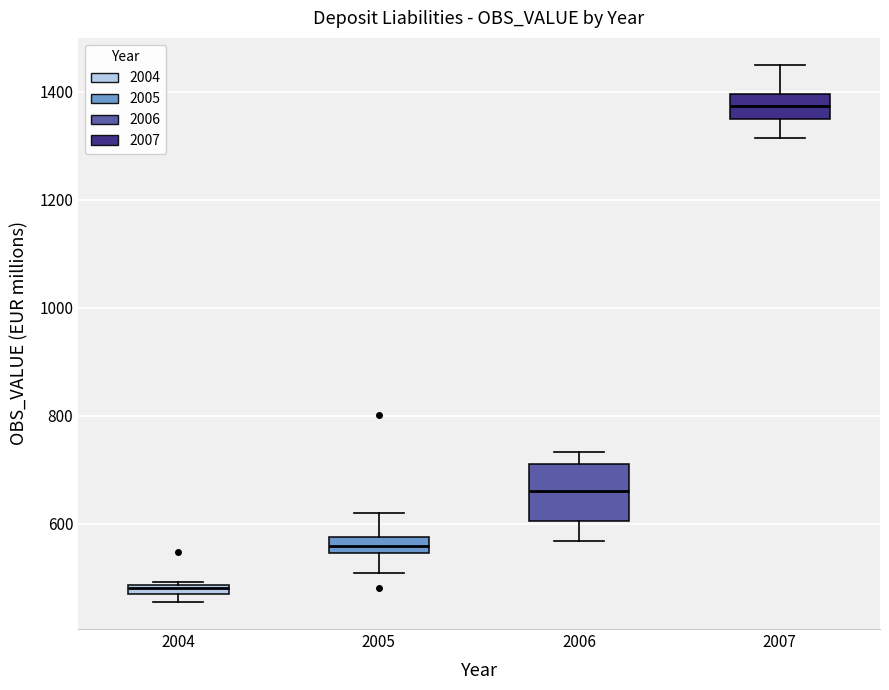

Comparing the boxes themselves (not the whiskers), which one is the tallest?

2006